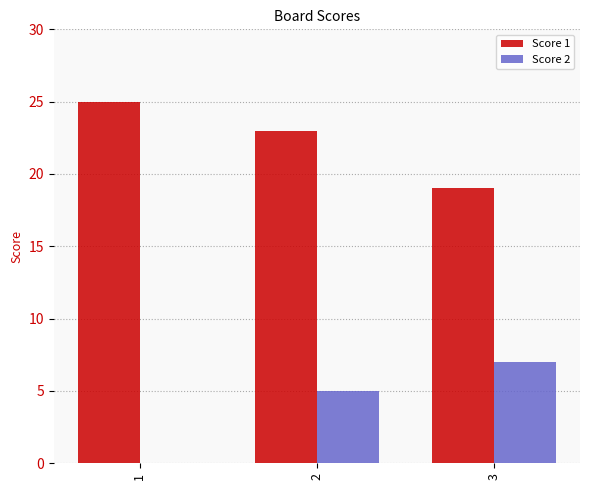

What is the sum of all Score 1 values?

67